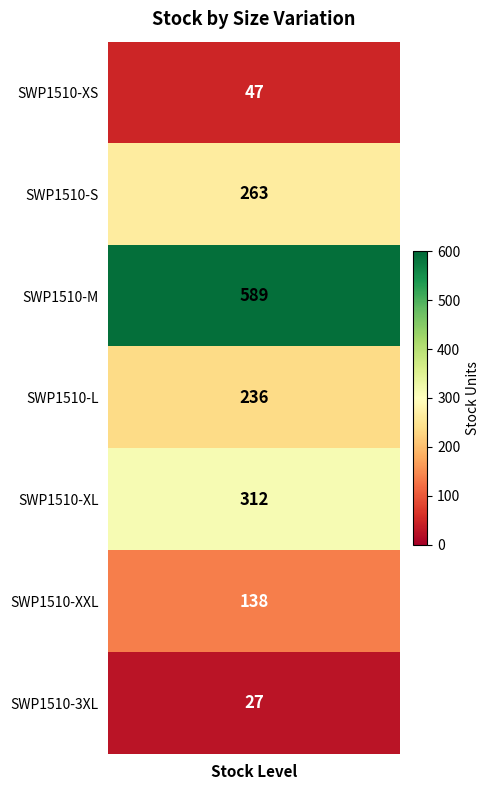

What is the ratio of the value at 5 to the value at 0?

2.9